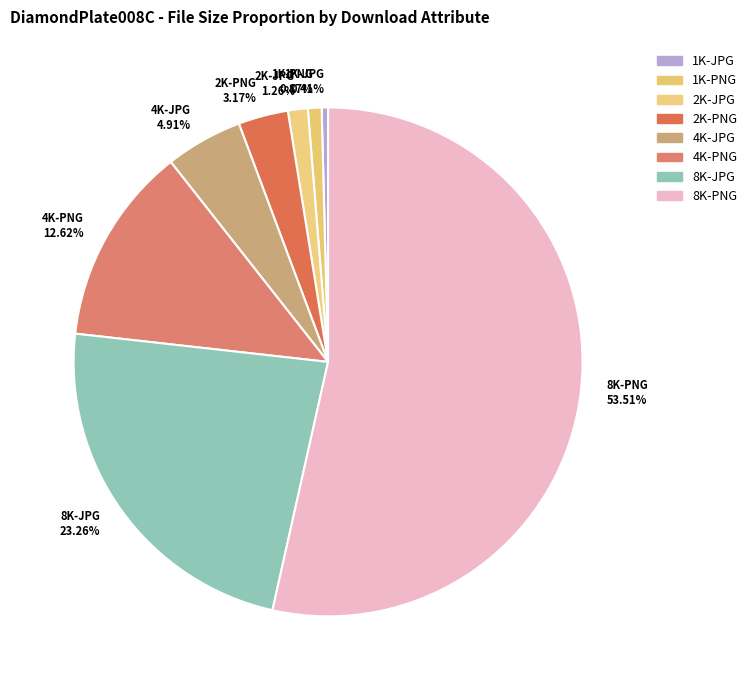

Is the sum of 1K-PNG 0.87% and 4K-PNG 12.62% greater than half?

No